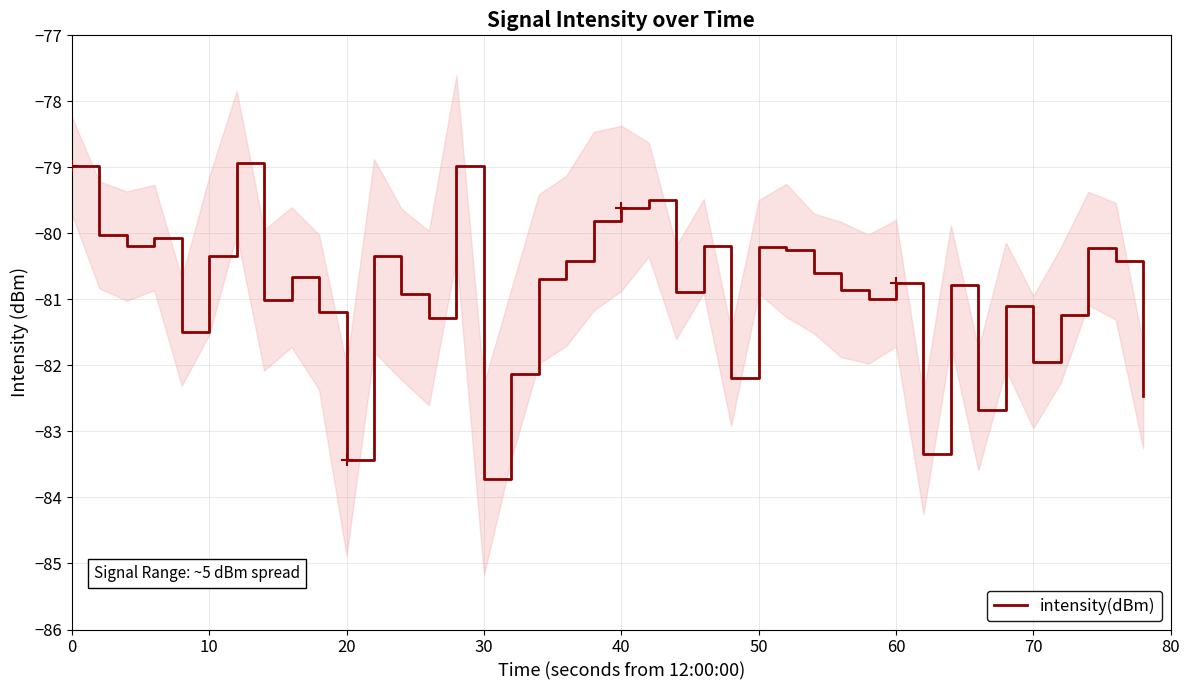

How many values exceed -80?

6